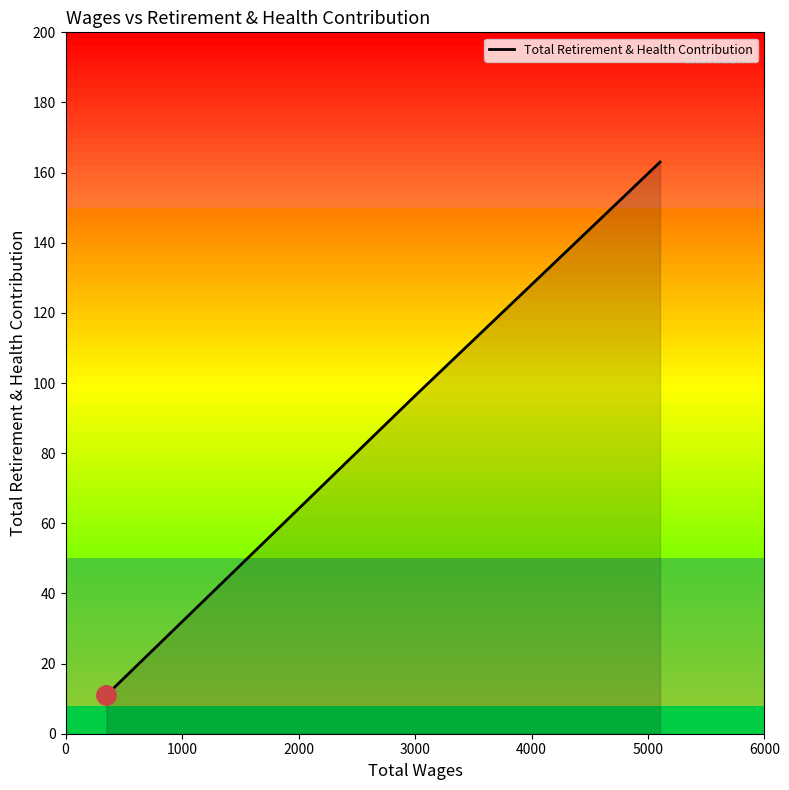

Reading left to right, what are all the values shown in this chart?

11	96	163